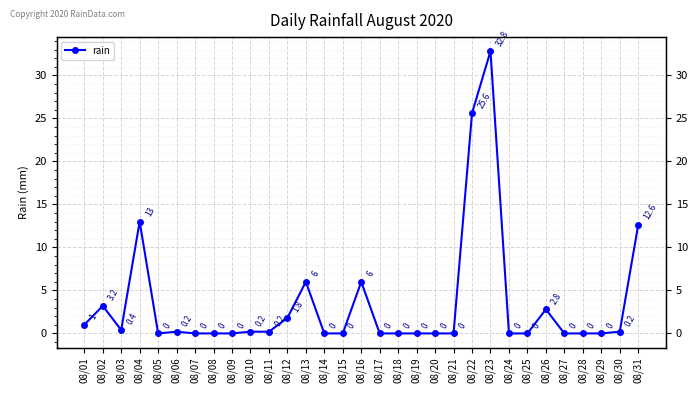

Between 08/27 and 08/25, which is larger?

08/27